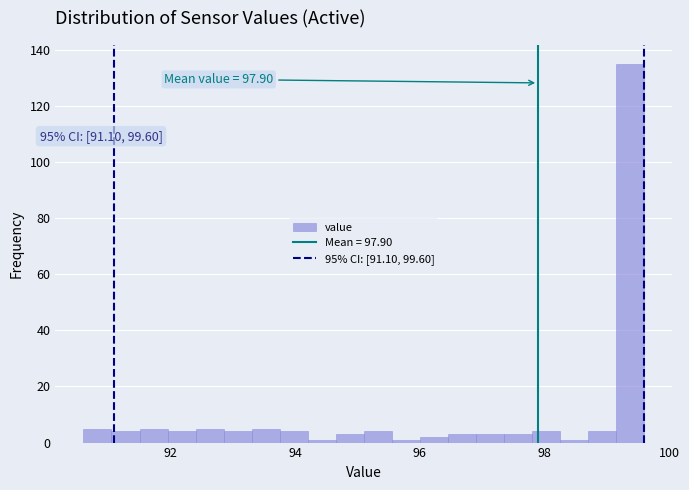

Read against the x-axis, roughly where is the centre of the tallest bar?

99.4